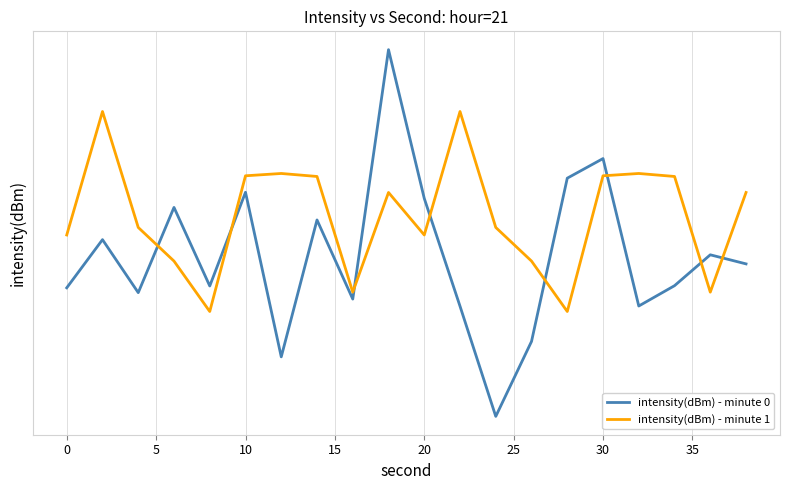

What is the value of the intensity(dBm) - minute 0 point at the 10th from the left?

-119.4